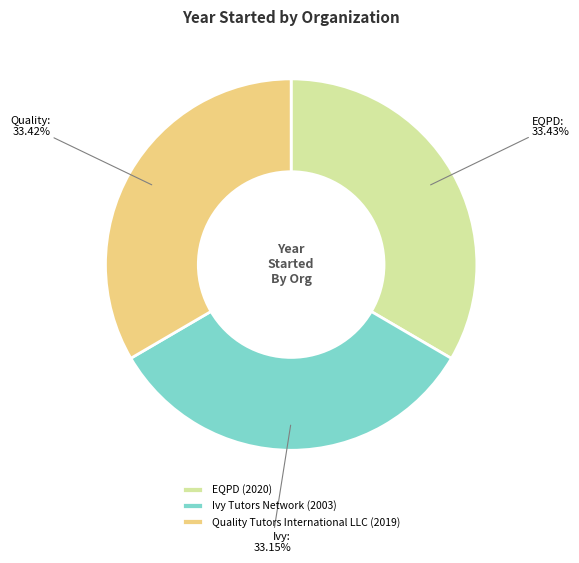

Is it true that Ivy Tutors Network is 19% of the pie?

False